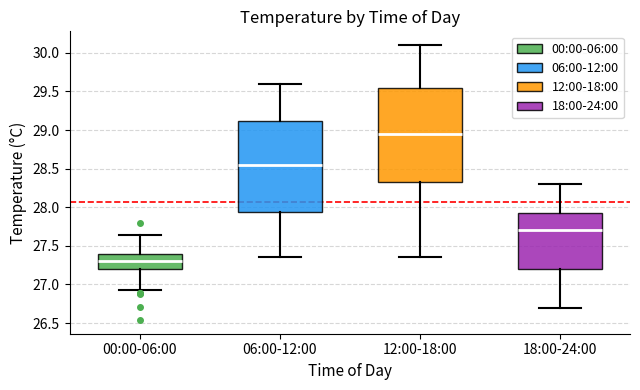

Reading left to right, read every box against the y-axis: the position of its median line, the range the box covers, and the ends of its whiskers. The values are not printed on the chart, so give them approximately, as read against the axis.

00:00-06:00: median 27.30, box 27.20 to 27.40, whiskers 26.95 to 27.65
06:00-12:00: median 28.55, box 27.95 to 29.10, whiskers 27.35 to 29.60
12:00-18:00: median 28.95, box 28.35 to 29.55, whiskers 27.35 to 30.10
18:00-24:00: median 27.70, box 27.20 to 27.95, whiskers 26.70 to 28.30